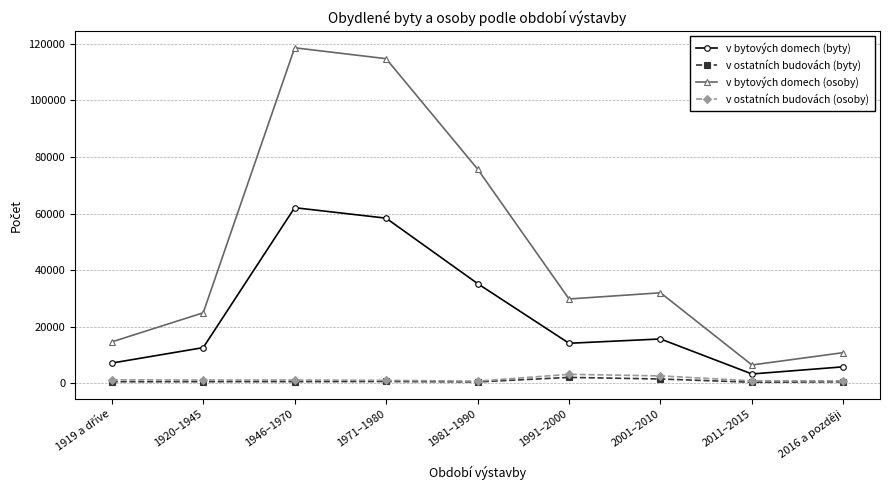

Count the number of categories in the chart.

9